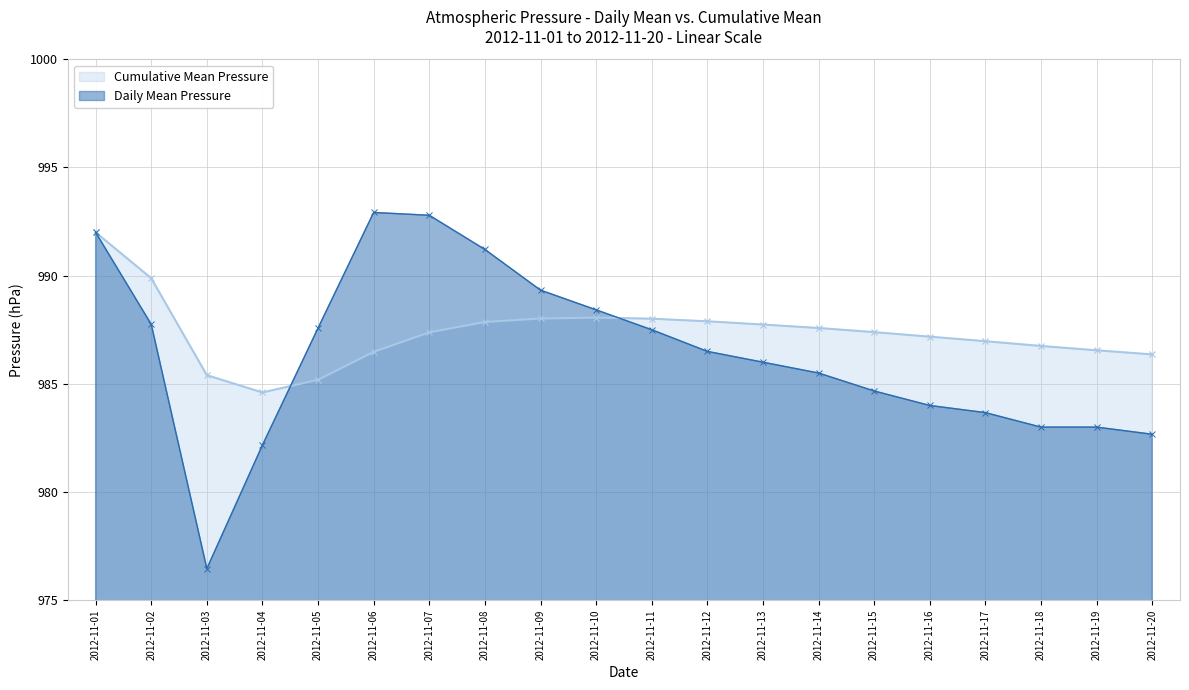

What is the difference between the Daily Mean Pressure values at 2012-11-16 and 2012-11-19?

1.0